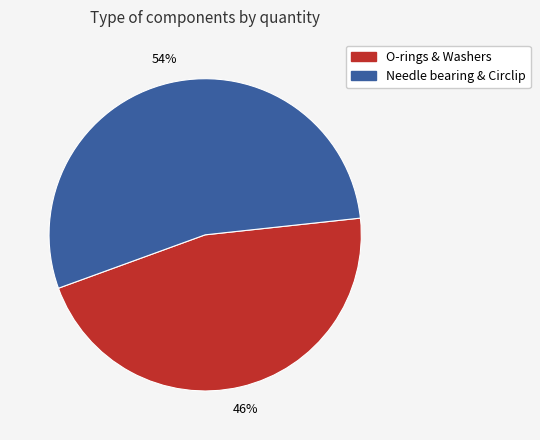

How many segments does this pie chart have?

2